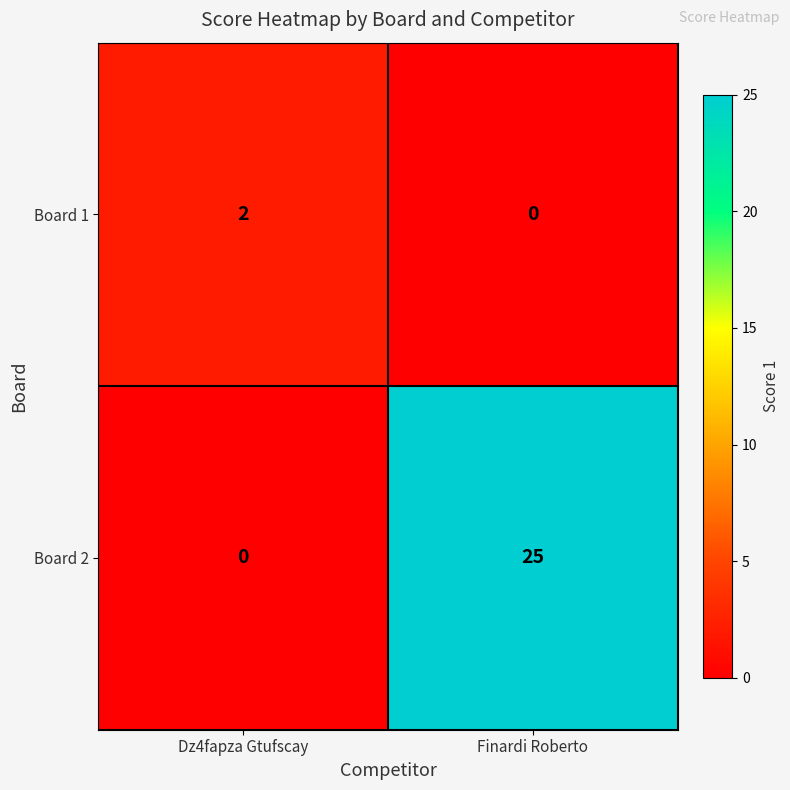

Which category has the highest value in the Board 2 series?

Finardi Roberto